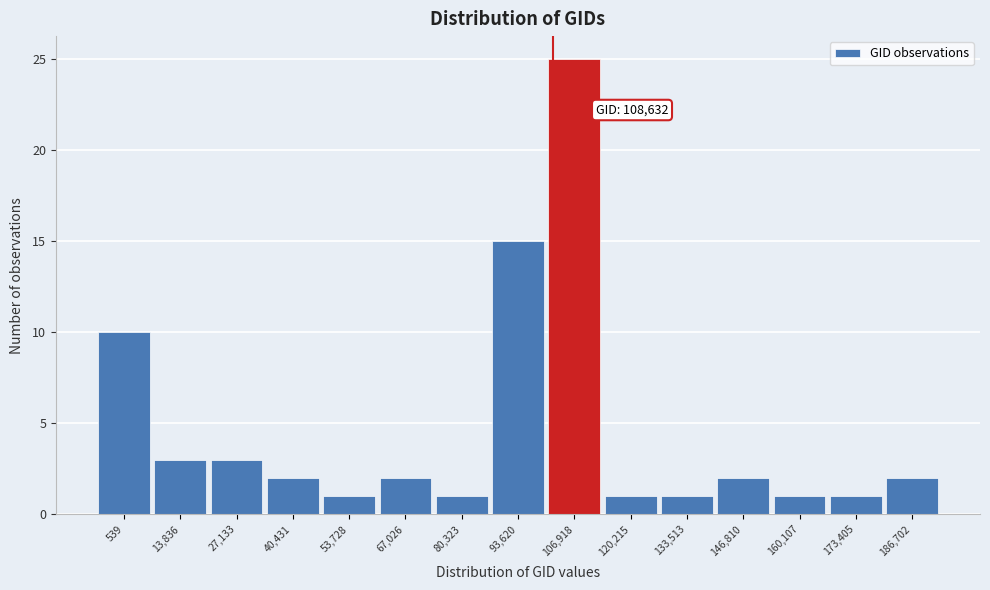

Reading left to right, list all the values displayed in this chart.

539=10	13,836=3	27,133=3	40,431=2	53,728=1	67,026=2	80,323=1	93,620=15	106,918=25	120,215=1	133,513=1	146,810=2	160,107=1	173,405=1	186,702=2